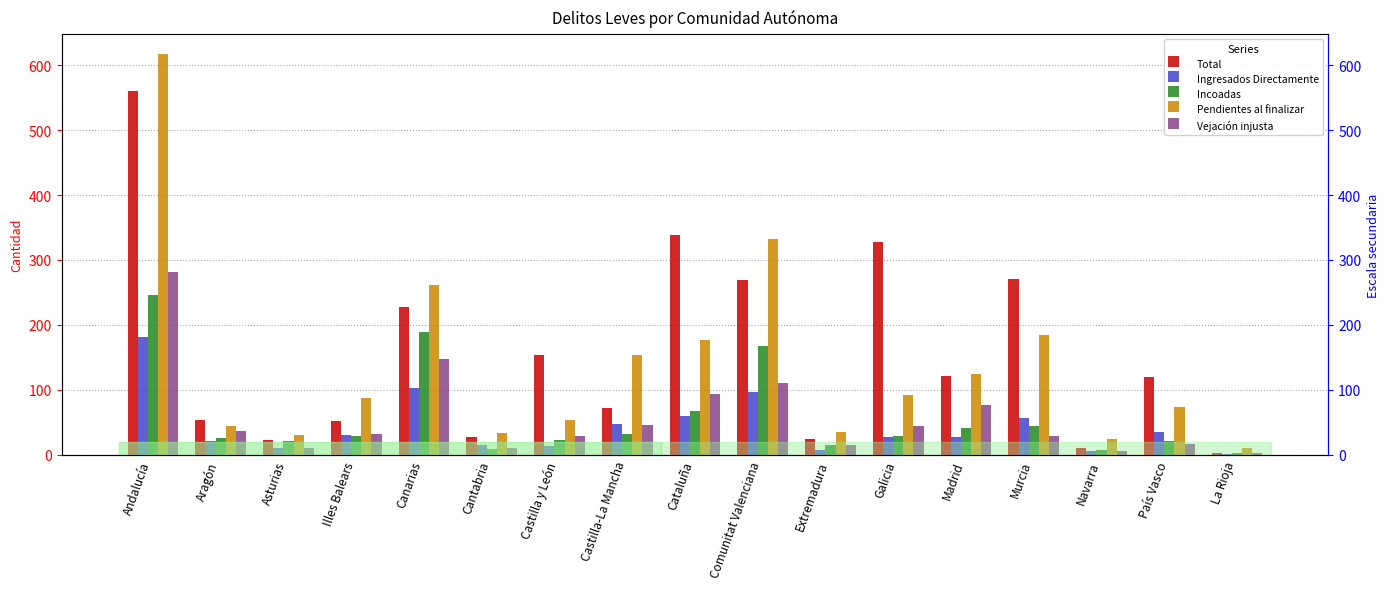

What are all the series names shown in the legend?

Total, Ingresados Directamente, Incoadas, Pendientes al finalizar, Vejación injusta